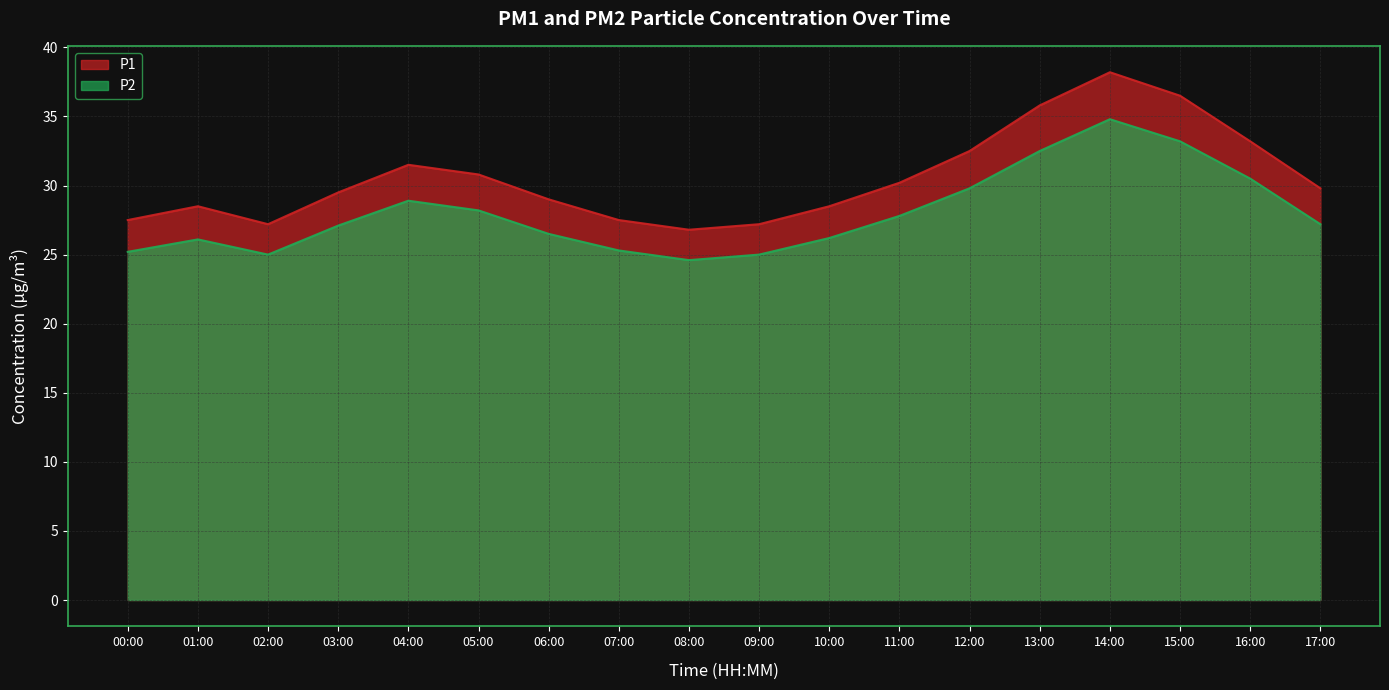

Reading left to right, transcribe all the data shown in this chart.

P1: 00:00=27.5	01:00=28.5	02:00=27.2	03:00=29.5	04:00=31.5	05:00=30.8	06:00=29.0	07:00=27.5	08:00=26.8	09:00=27.2	10:00=28.5	11:00=30.2	12:00=32.5	13:00=35.8	14:00=38.2	15:00=36.5	16:00=33.2	17:00=29.8
P2: 00:00=25.2	01:00=26.1	02:00=25.0	03:00=27.1	04:00=28.9	05:00=28.2	06:00=26.5	07:00=25.3	08:00=24.6	09:00=25.0	10:00=26.2	11:00=27.8	12:00=29.8	13:00=32.5	14:00=34.8	15:00=33.2	16:00=30.5	17:00=27.2